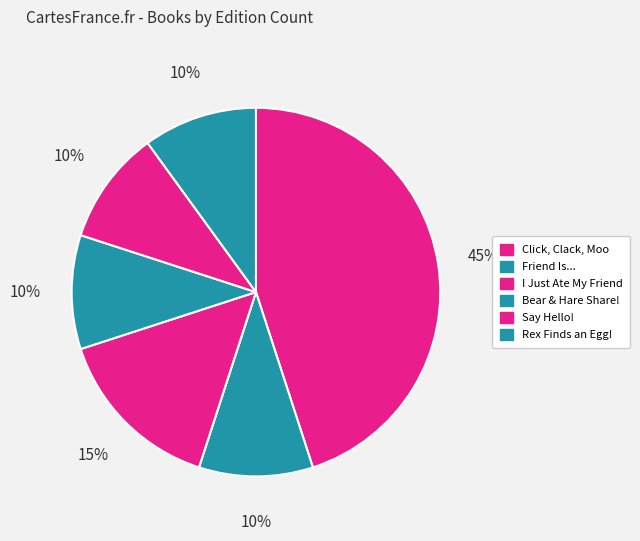

The Click, Clack, Moo slice represents 34% of the pie. True or false?

False